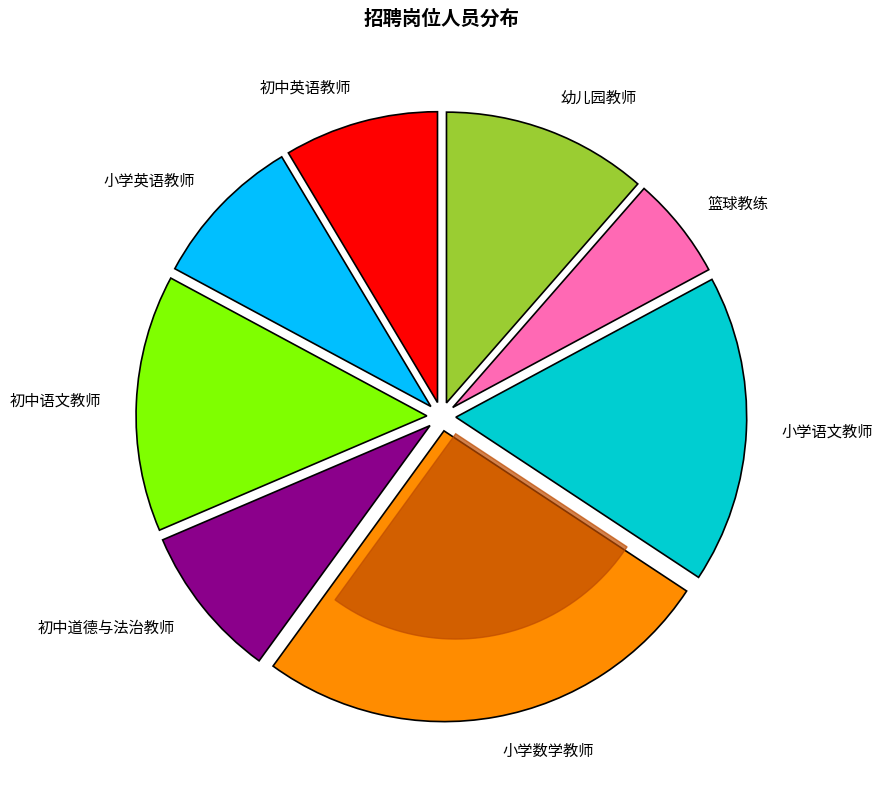

Between 小学英语教师 and 小学数学教师, which is larger?

小学数学教师